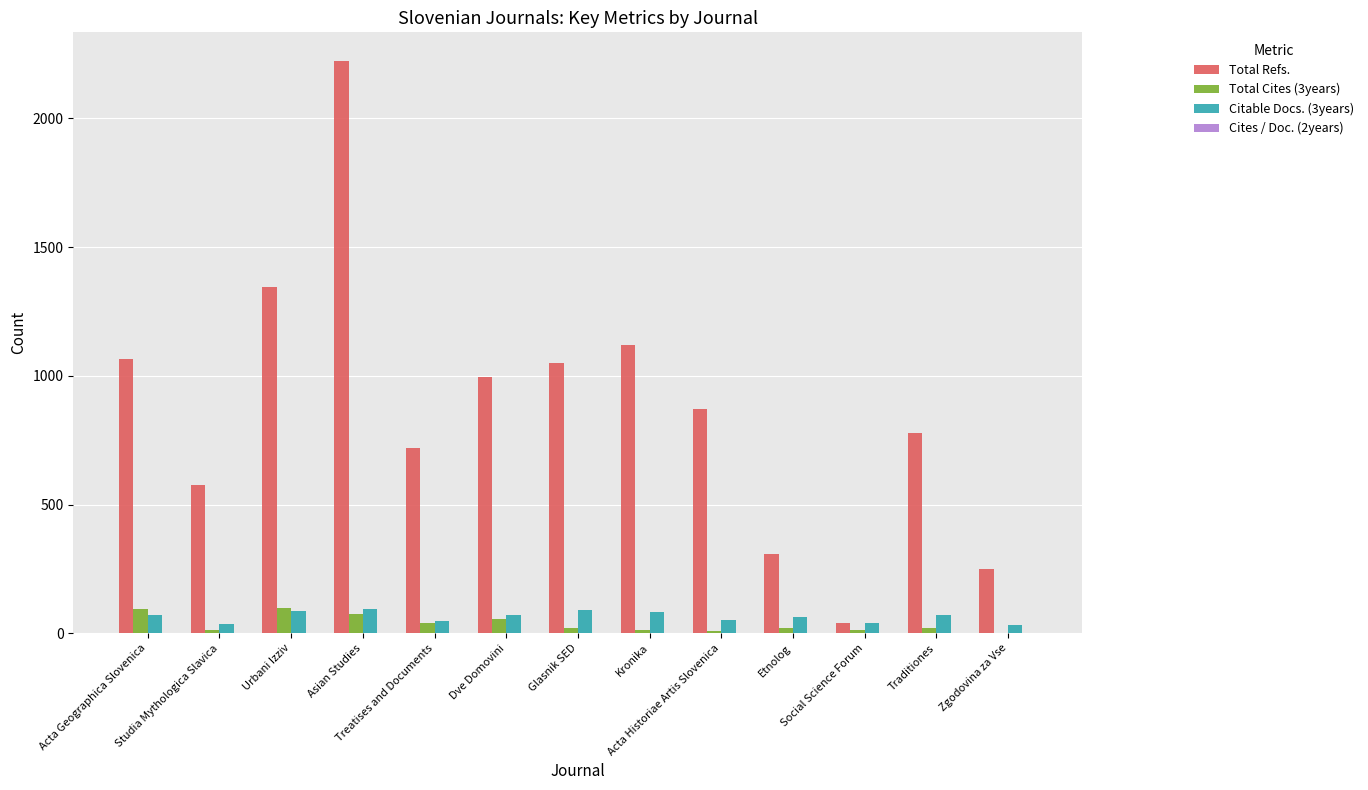

What is the maximum value shown in the chart?

2223